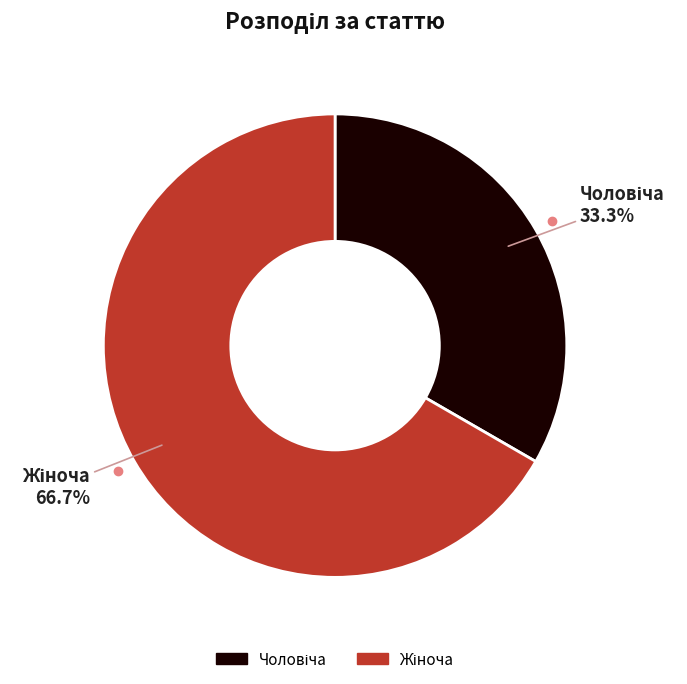

How many segments does this pie chart have?

2